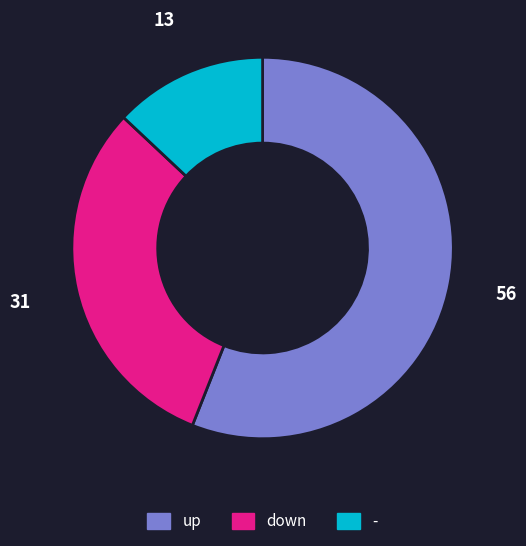

The down slice represents 31% of the pie. True or false?

True